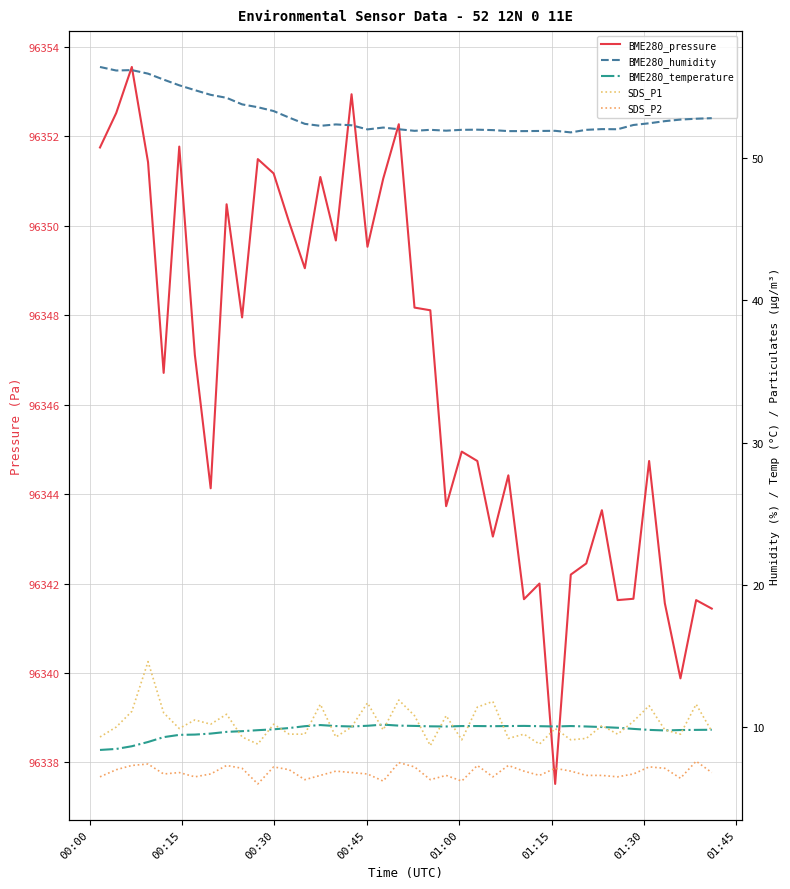

What is the difference between the second highest and second lowest values in the BME280_temperature series?

1.7